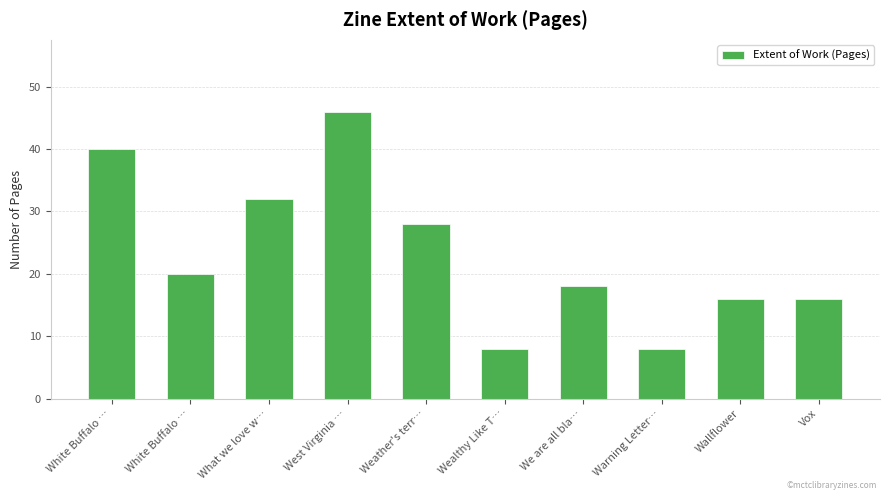

Are the bars horizontal?

No